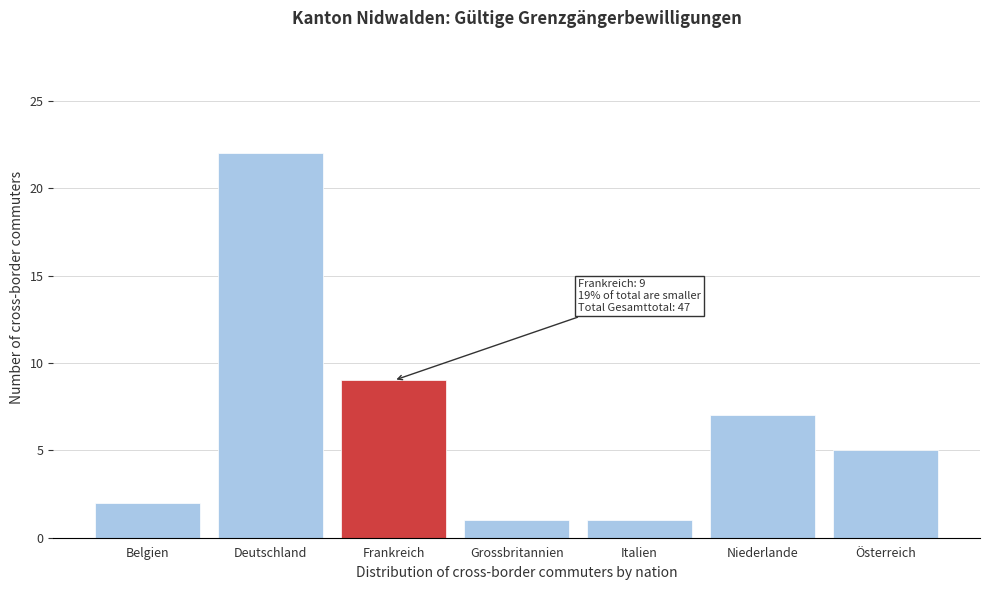

Reading left to right, what are all the values shown in this chart?

Belgien=2	Deutschland=22	Frankreich=9	Grossbritannien=1	Italien=1	Niederlande=7	Österreich=5